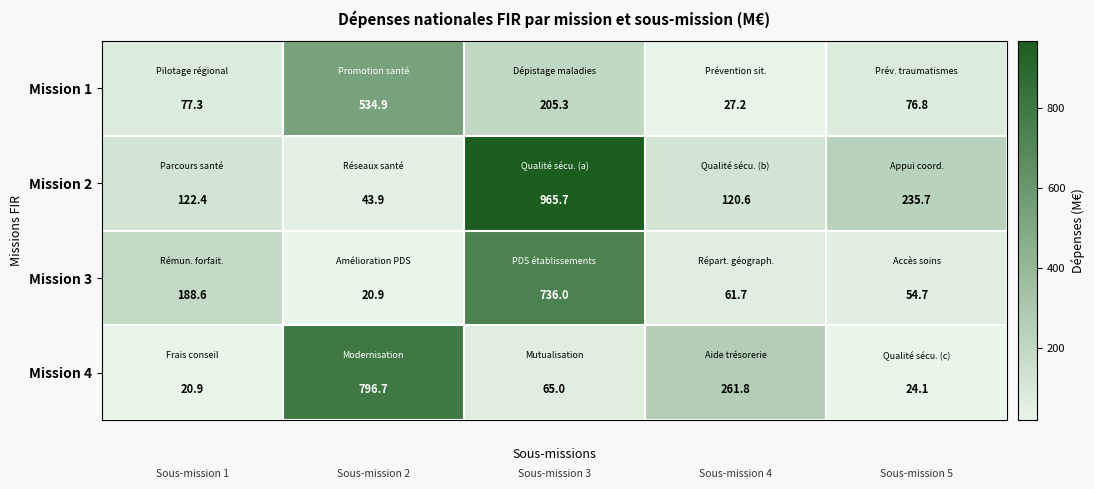

How many data points does each series have?

5